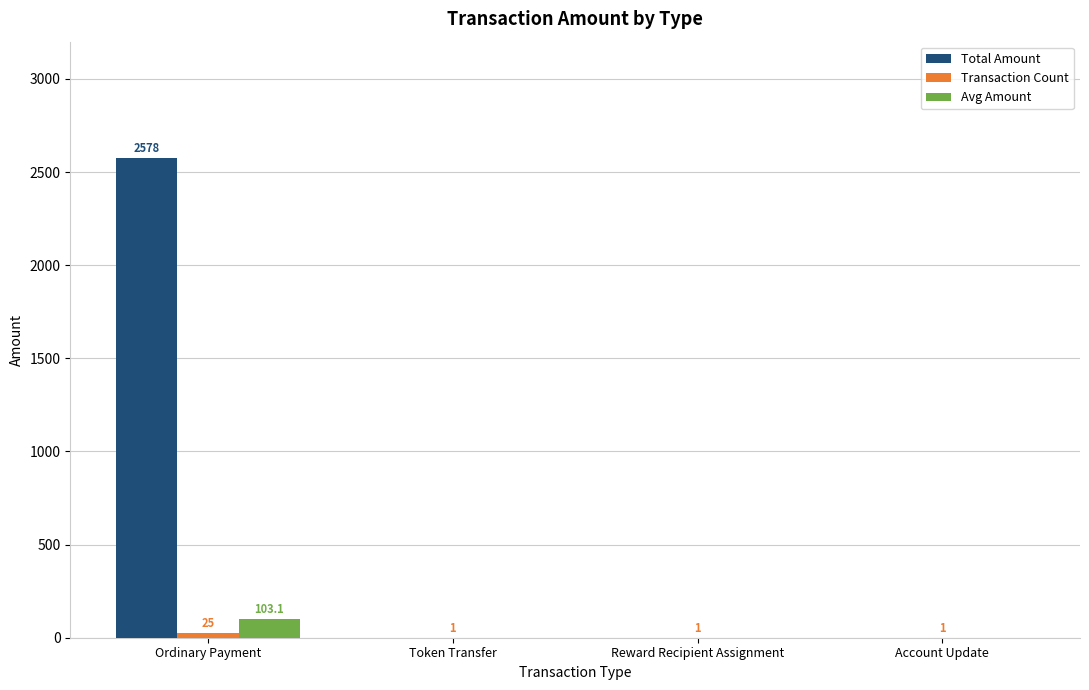

Which series has the largest total across all categories?

Total Amount